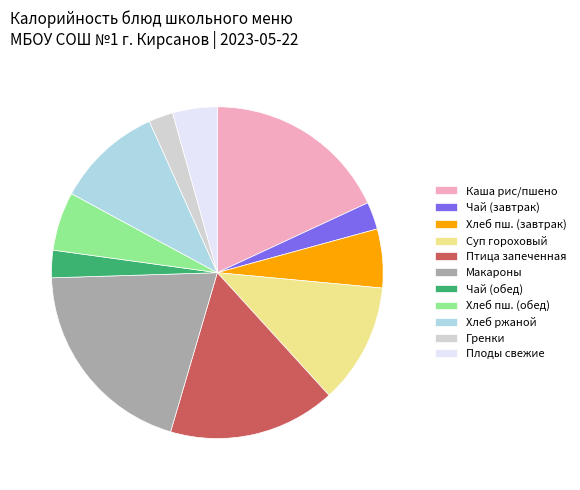

Combined, do Макароны and Каша рис/пшено account for over 50%?

No